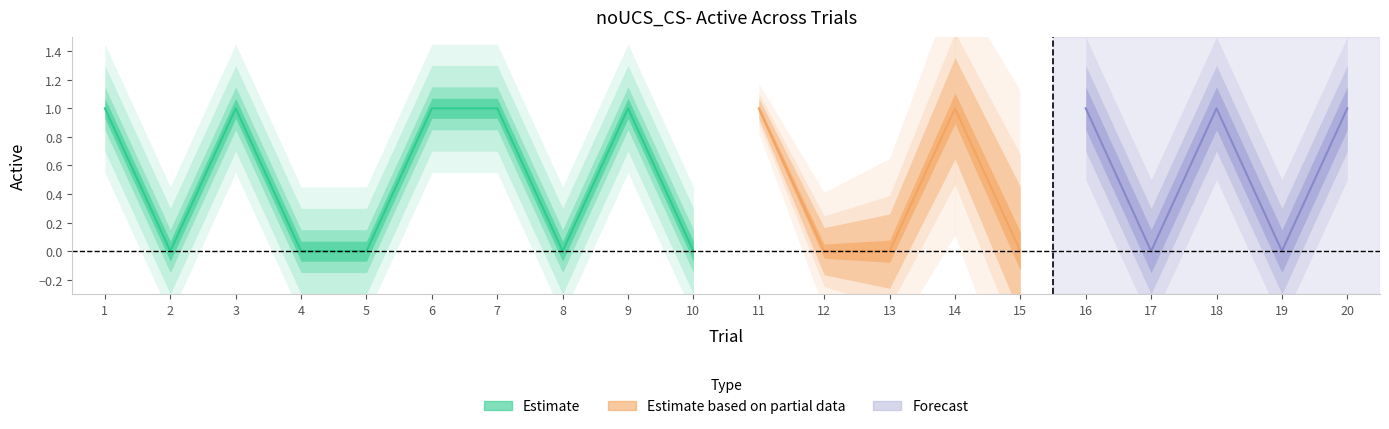

Count the number of categories in the chart.

20